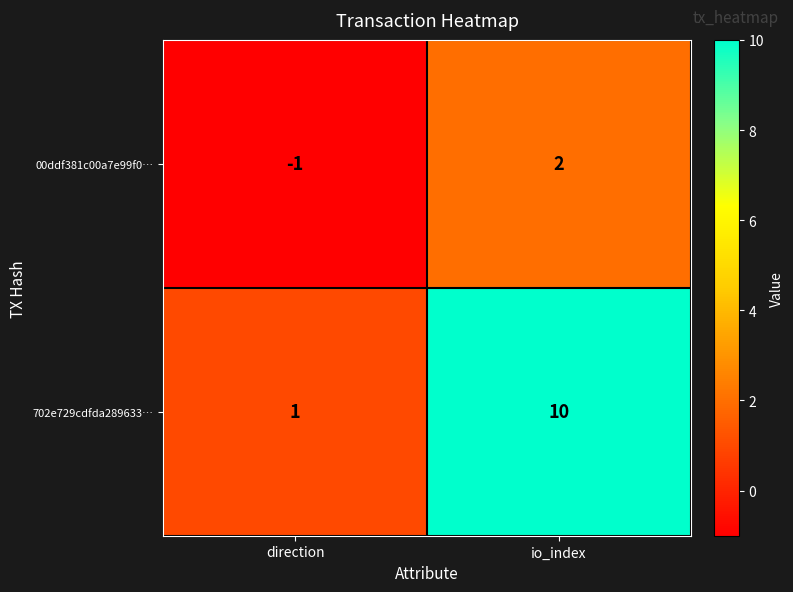

Where is 702e729cdfda289633… nearest to the value 5?

direction